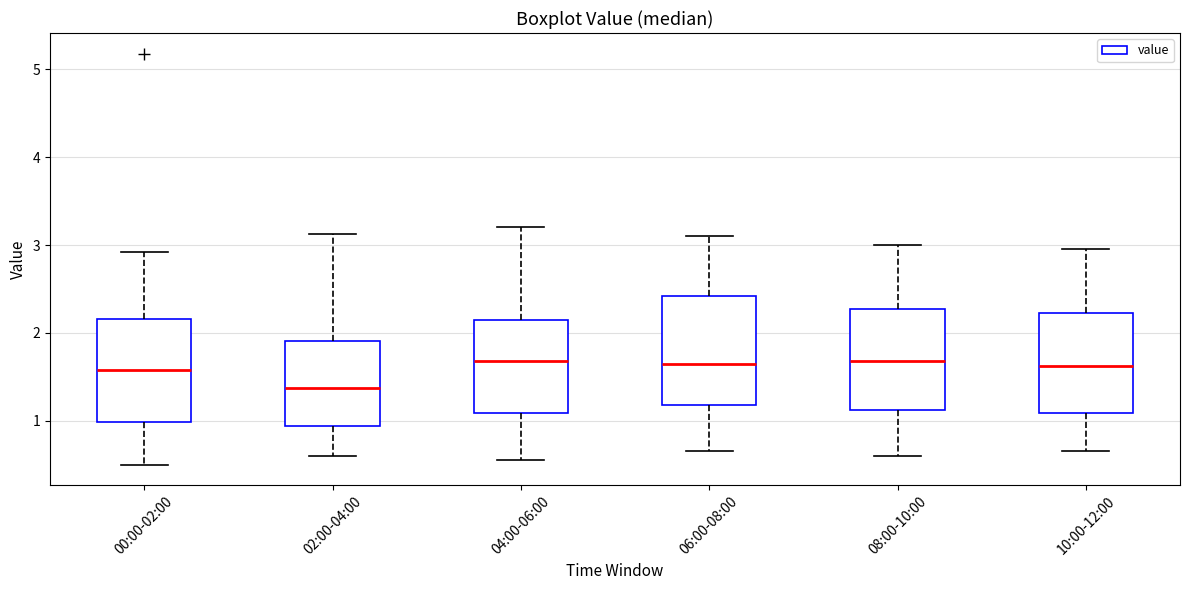

Which box has the lowest median line?

02:00-04:00